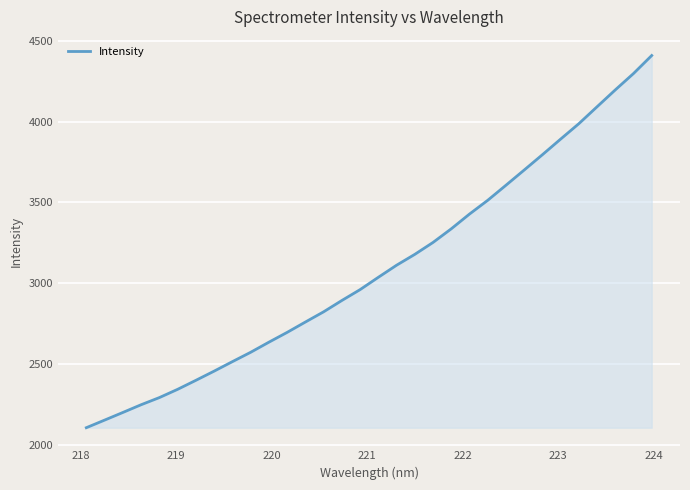

What is the minimum value shown in the chart?

2106.7